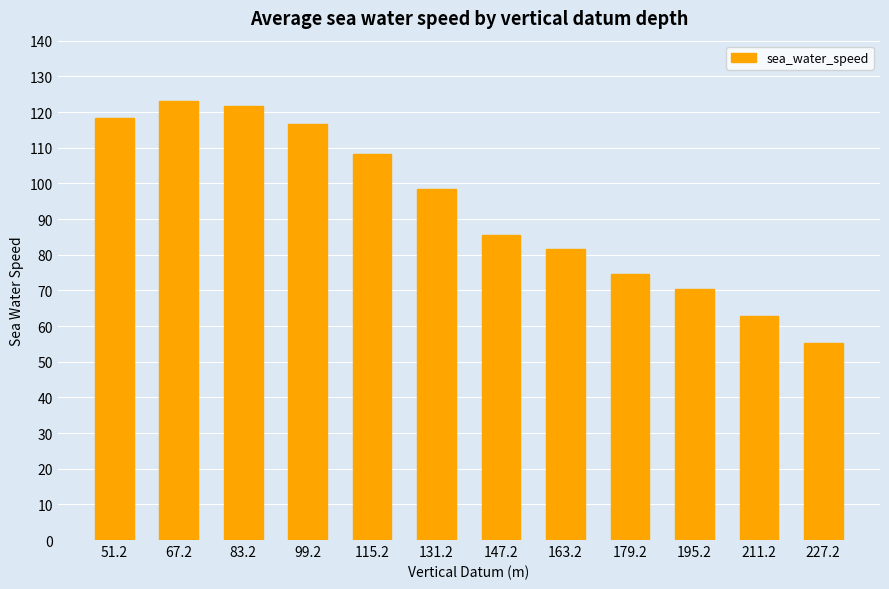

Rank the categories by value from highest to lowest.

67.2, 83.2, 51.2, 99.2, 115.2, 131.2, 147.2, 163.2, 179.2, 195.2, 211.2, 227.2